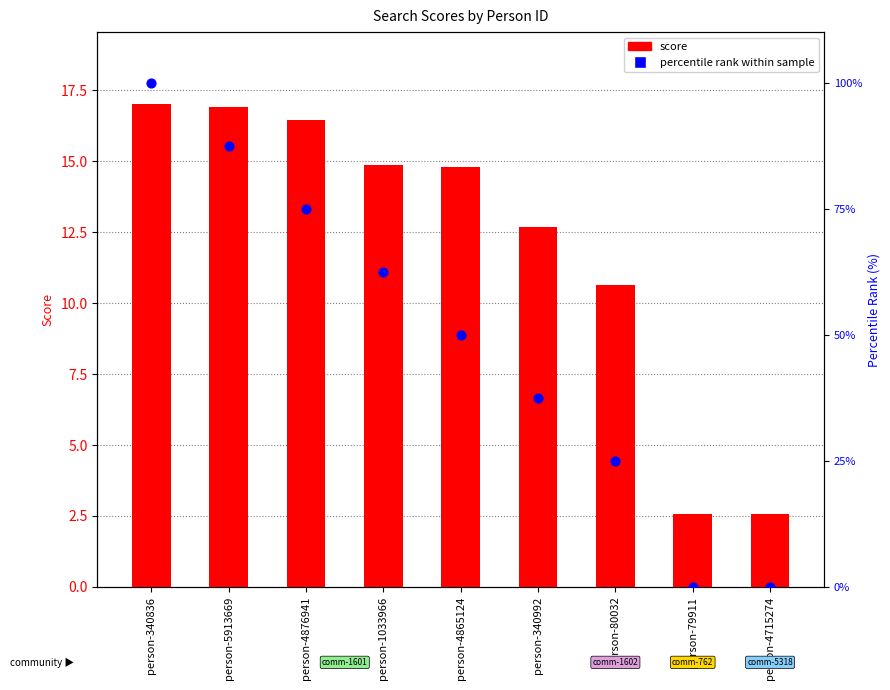

Which series has the largest total across all categories?

percentile rank within sample